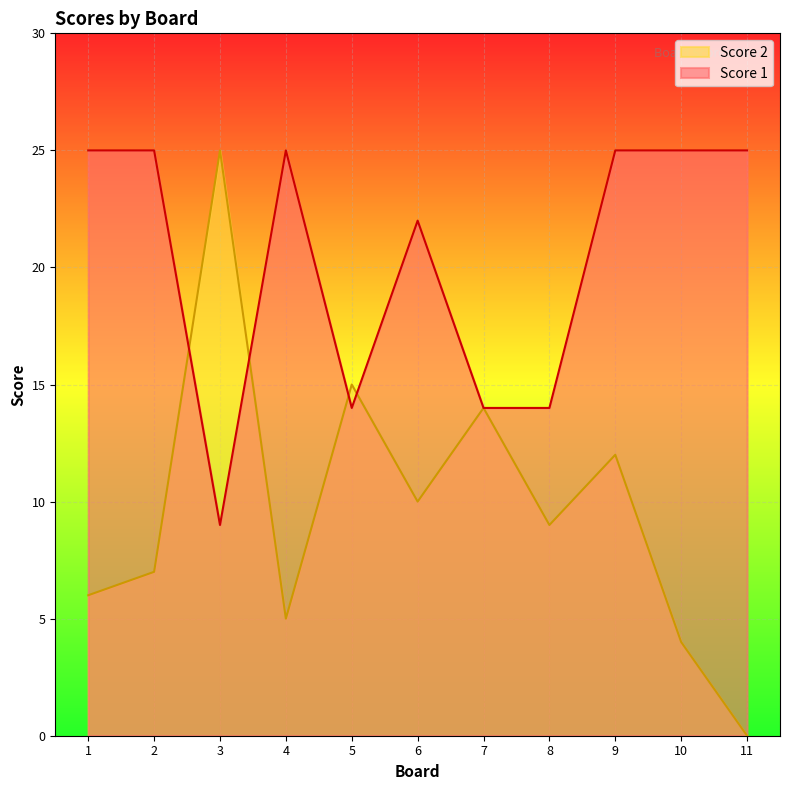

Is the value of Score 2 at 3 greater than the value of Score 1 at 7?

Yes